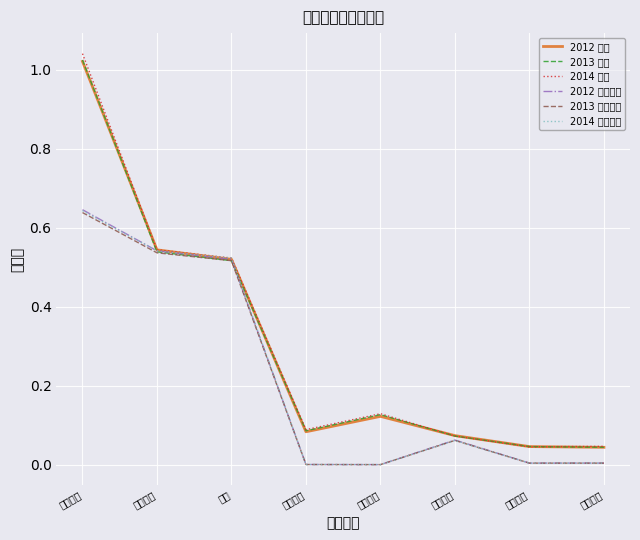

In 2014 合計, how many points are lower than both neighbors (excluding endpoints)?

2